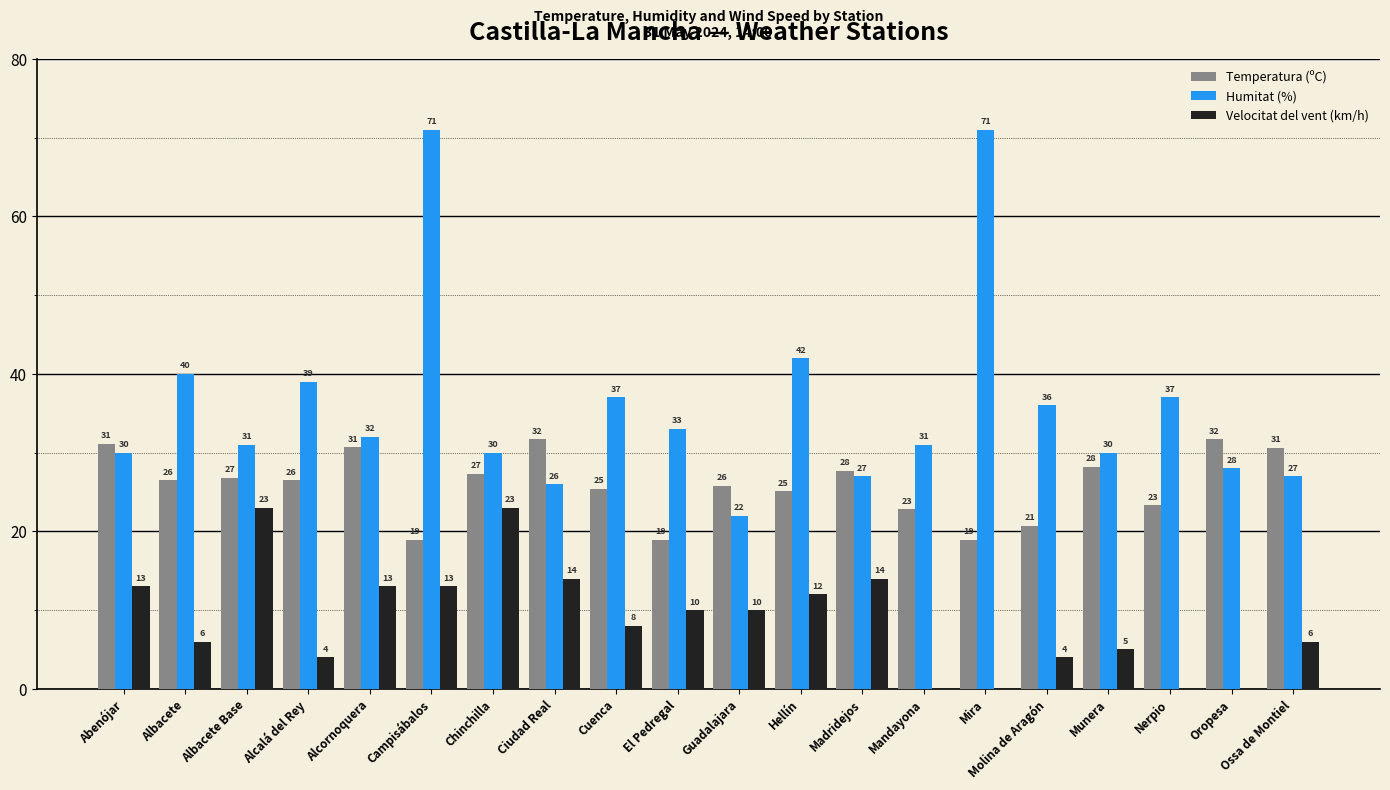

Which series has the largest total across all categories?

Humitat (%)